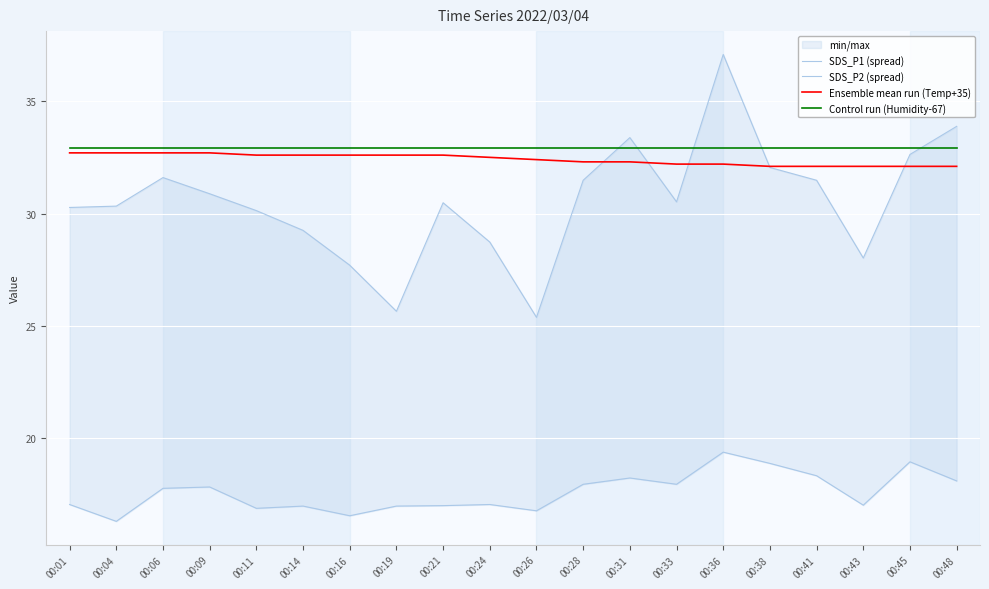

How many values in the SDS_P2 (spread) series are below 17?

6